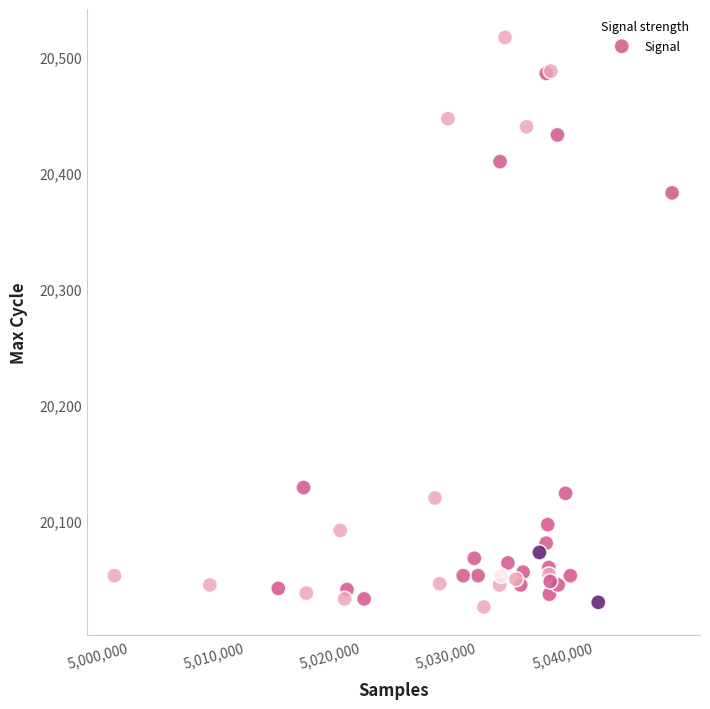

What Y value in the scatter plot is closest to 20271?

20383